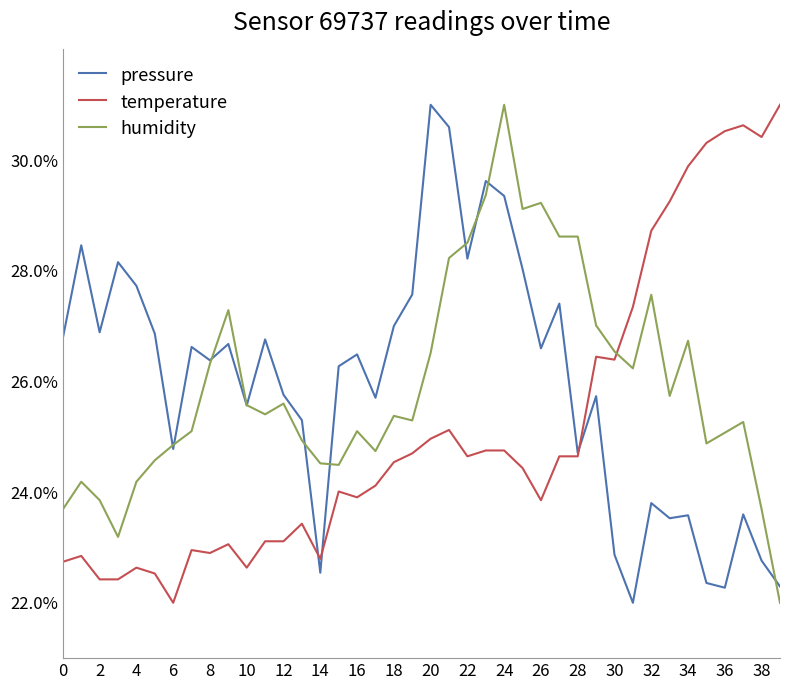

What is the lowest value of the humidity series?

22.0